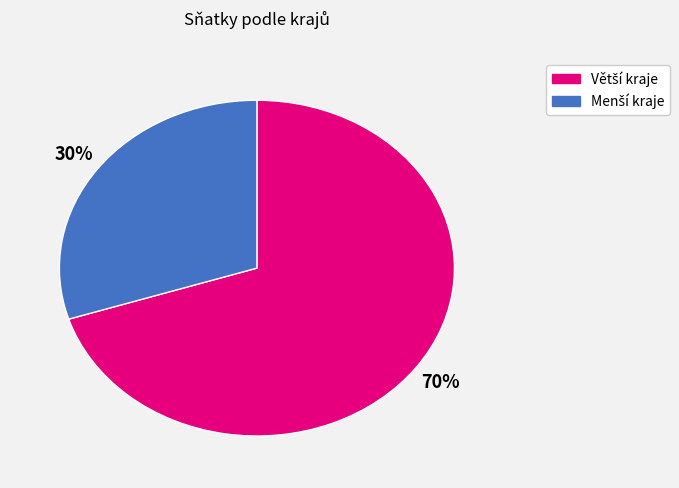

To the nearest percent, what is the average slice percentage?

50%